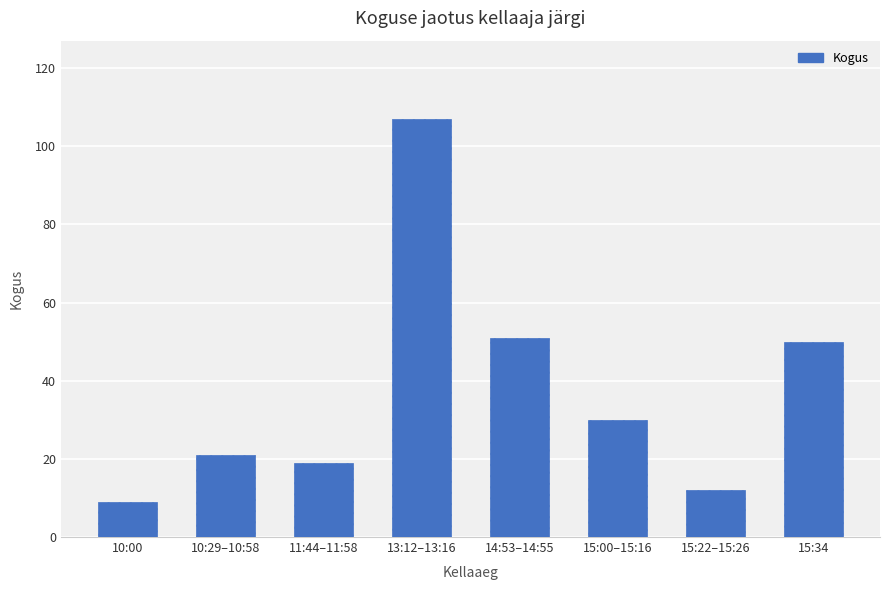

What is the label of the 1st bar from the right?

15:34